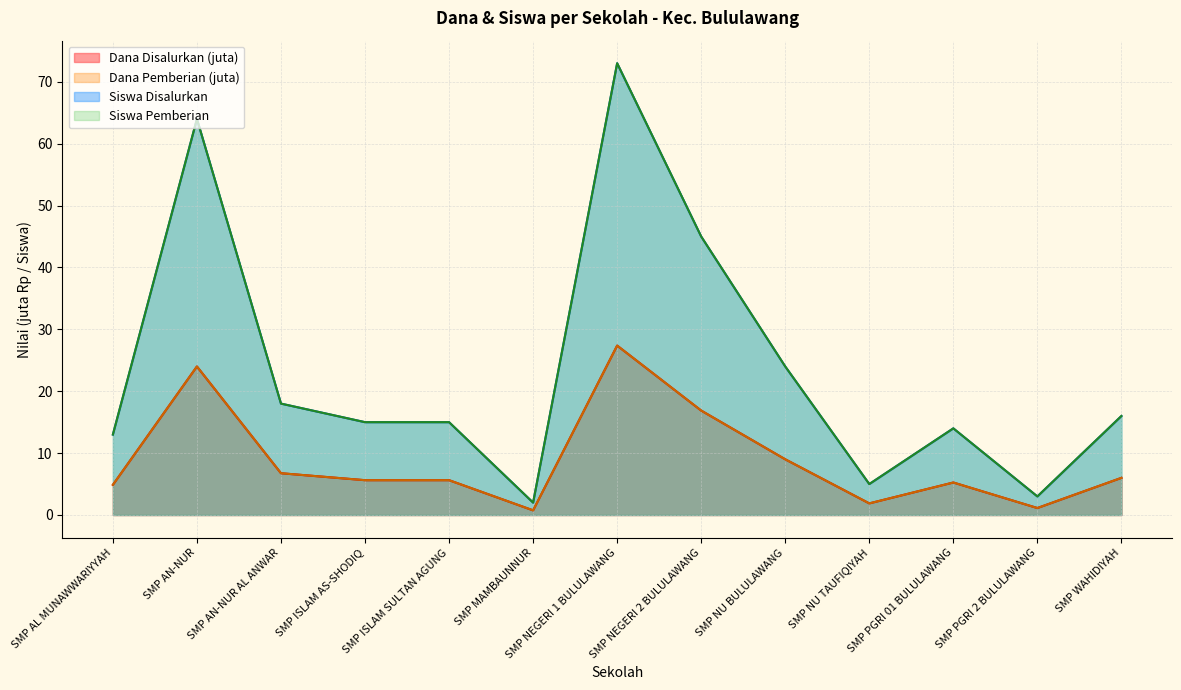

The value of Siswa Disalurkan at SMP NEGERI 2 BULULAWANG is 45.0. True or false?

True